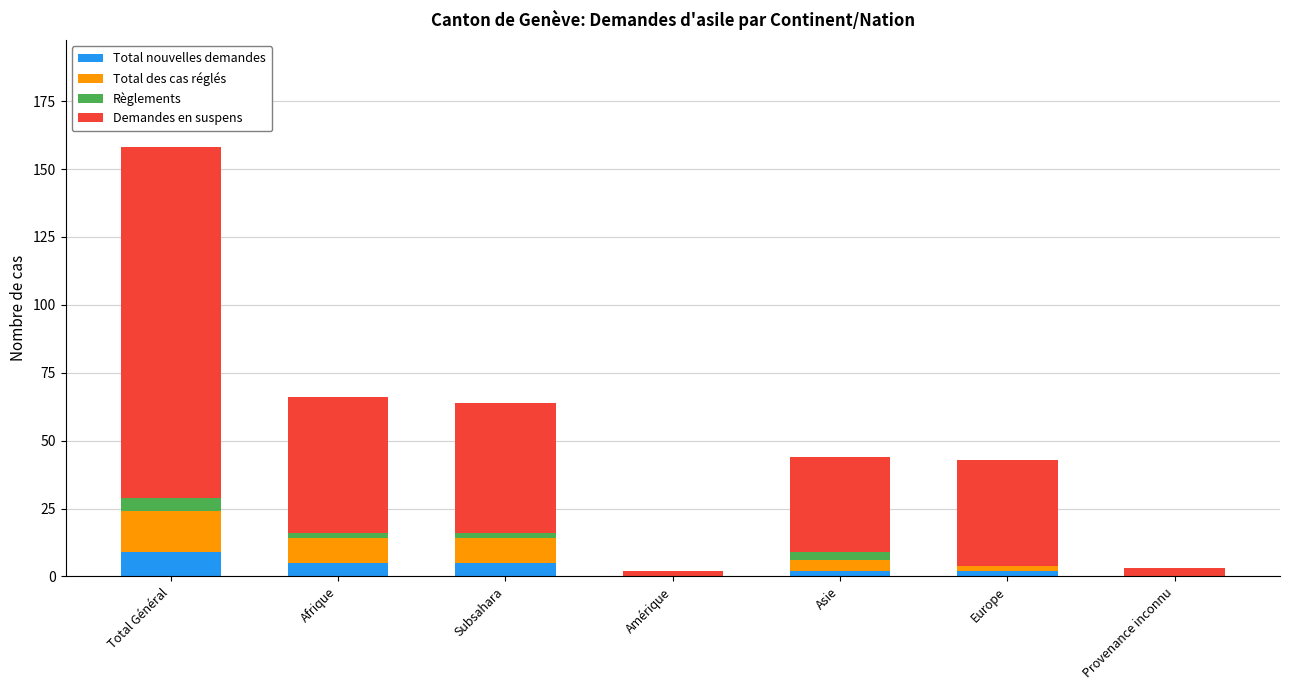

Reading left to right, transcribe the values for Total nouvelles demandes.

Total Général=9	Afrique=5	Subsahara=5	Amérique=0	Asie=2	Europe=2	Provenance inconnu=0